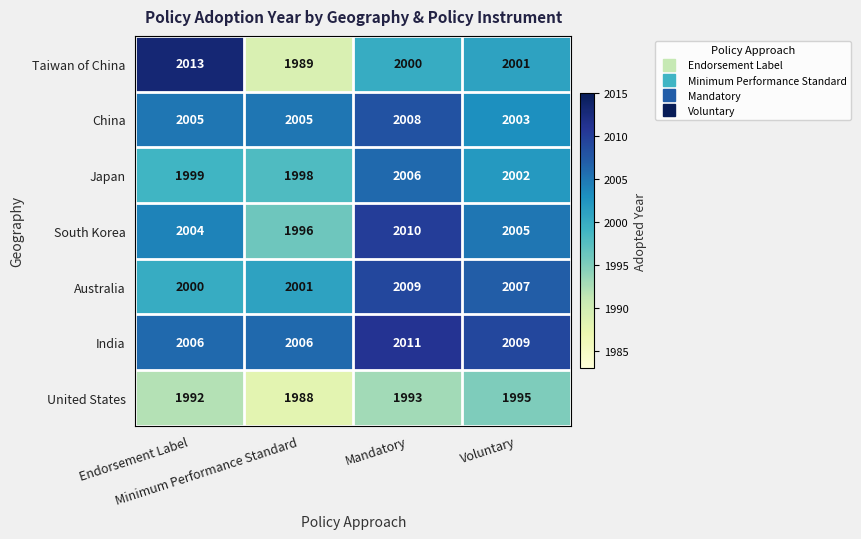

How many China values are between 2005 and 2008?

3